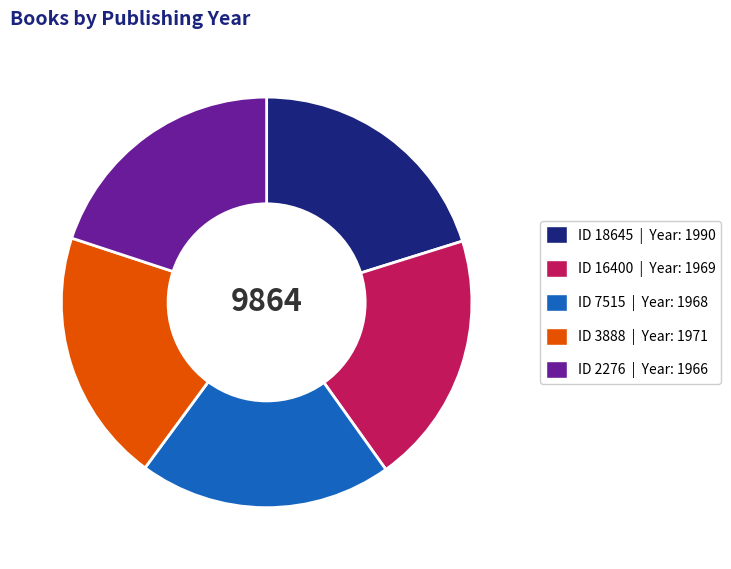

Count the number of slices in the pie.

5